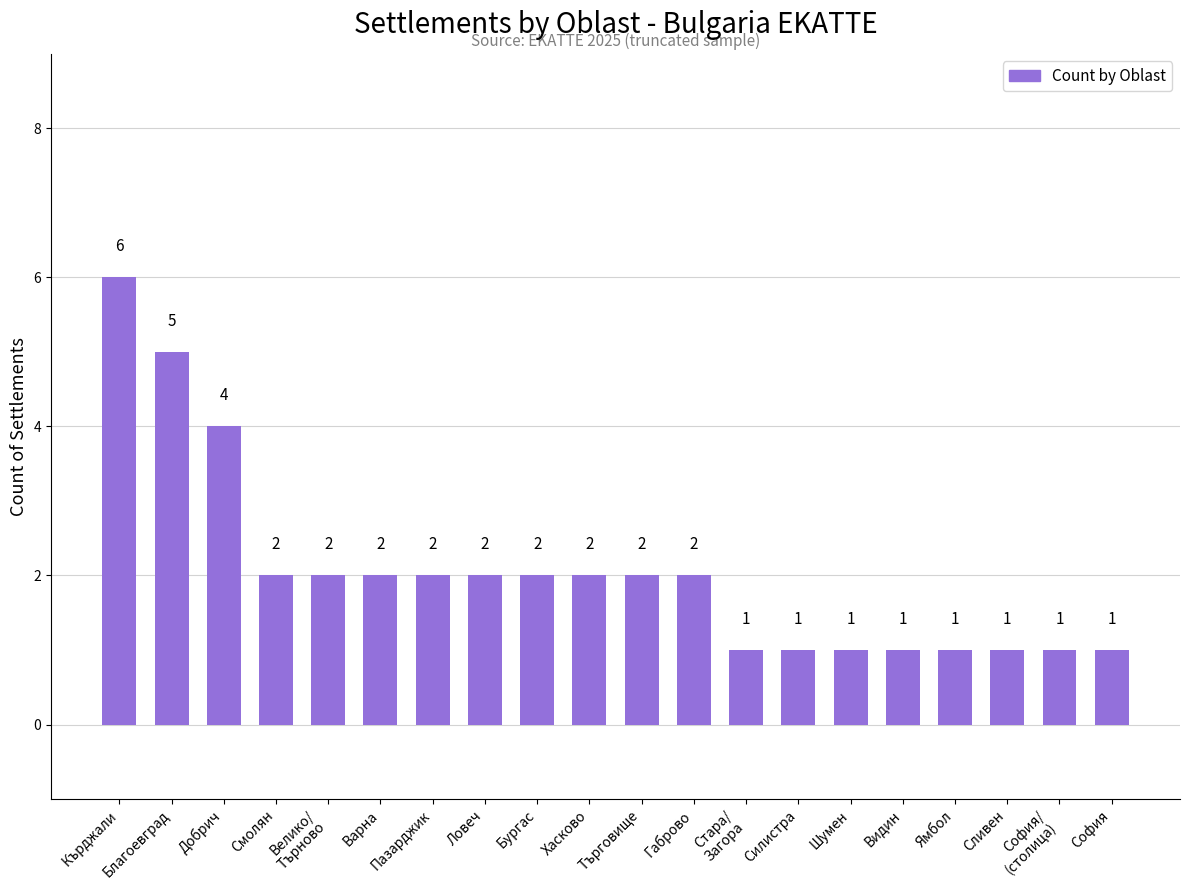

Which has a higher value, Габрово or Шумен?

Габрово